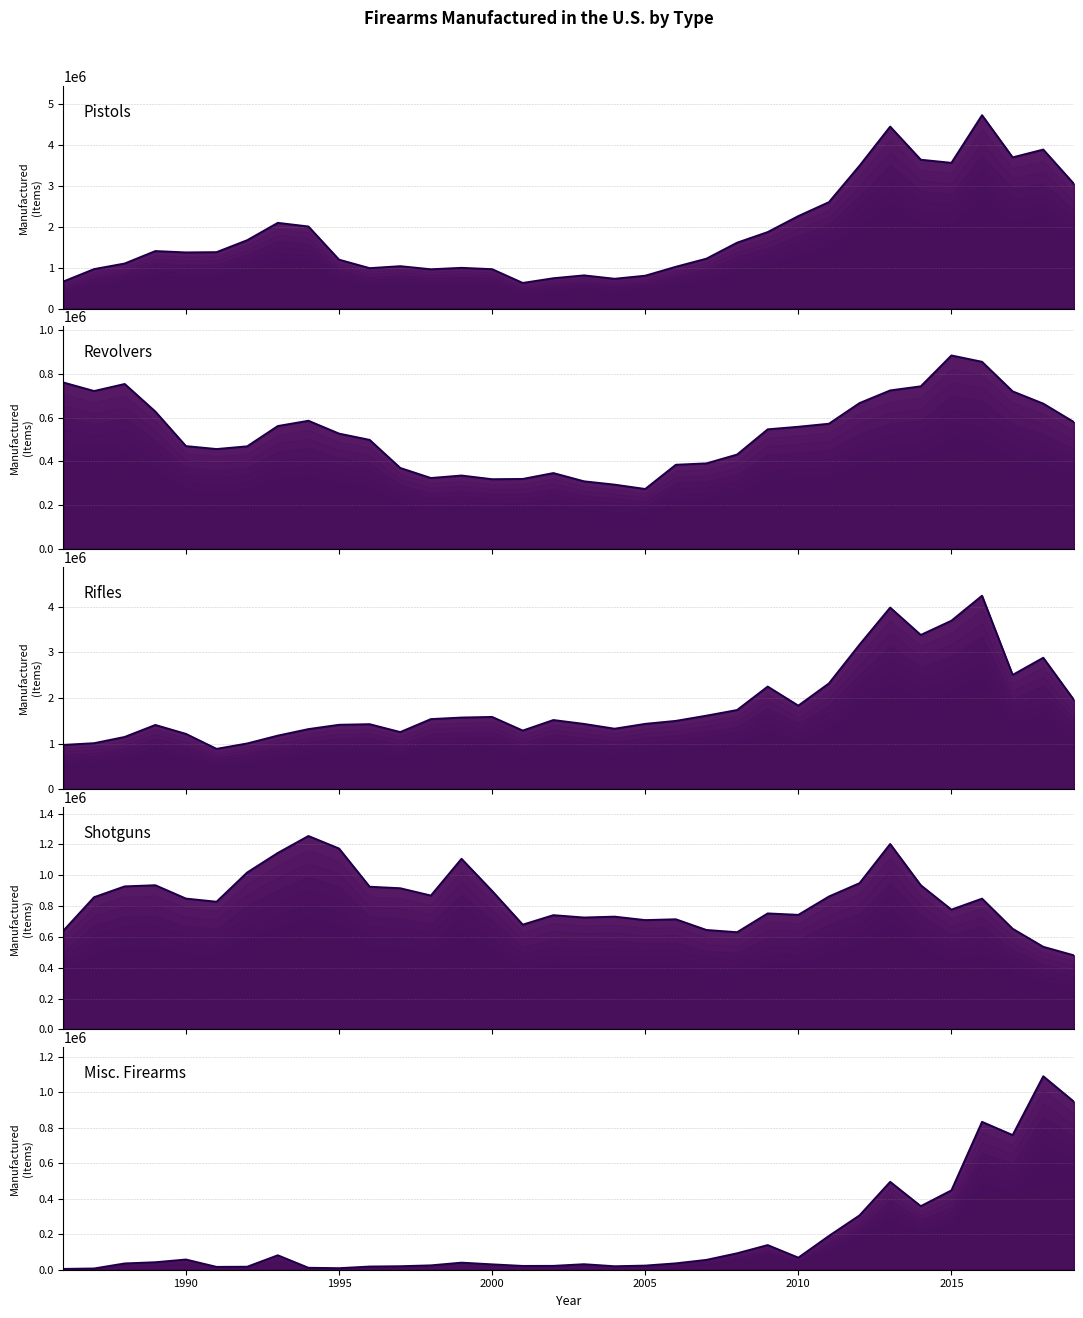

After their last crossing, which series has the higher values: Shotguns or Pistols?

Pistols